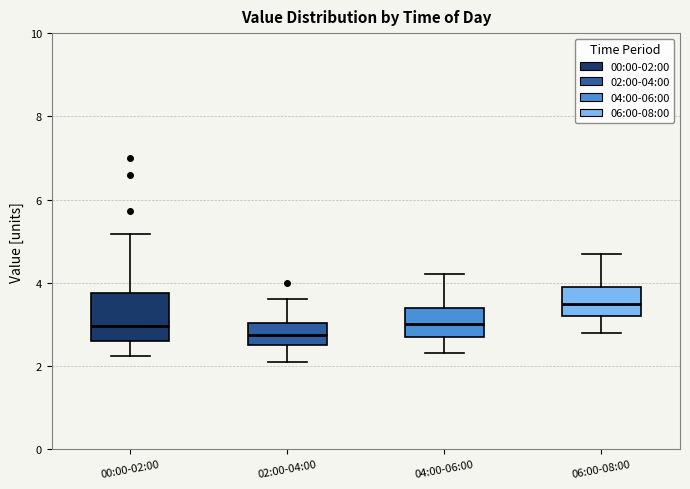

Reading left to right, read every box against the y-axis: the position of its median line, the range the box covers, and the ends of its whiskers. The values are not printed on the chart, so give them approximately, as read against the axis.

00:00-02:00: median 3.0, box 2.6 to 3.8, whiskers 2.2 to 5.2
02:00-04:00: median 2.8, box 2.6 to 3.0, whiskers 2.2 to 3.6
04:00-06:00: median 3.0, box 2.8 to 3.4, whiskers 2.4 to 4.2
06:00-08:00: median 3.6, box 3.2 to 4.0, whiskers 2.8 to 4.8